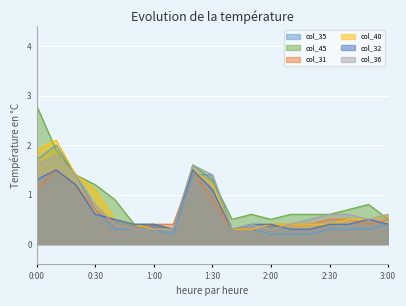

How many times do col_35 and col_45 cross each other?

3